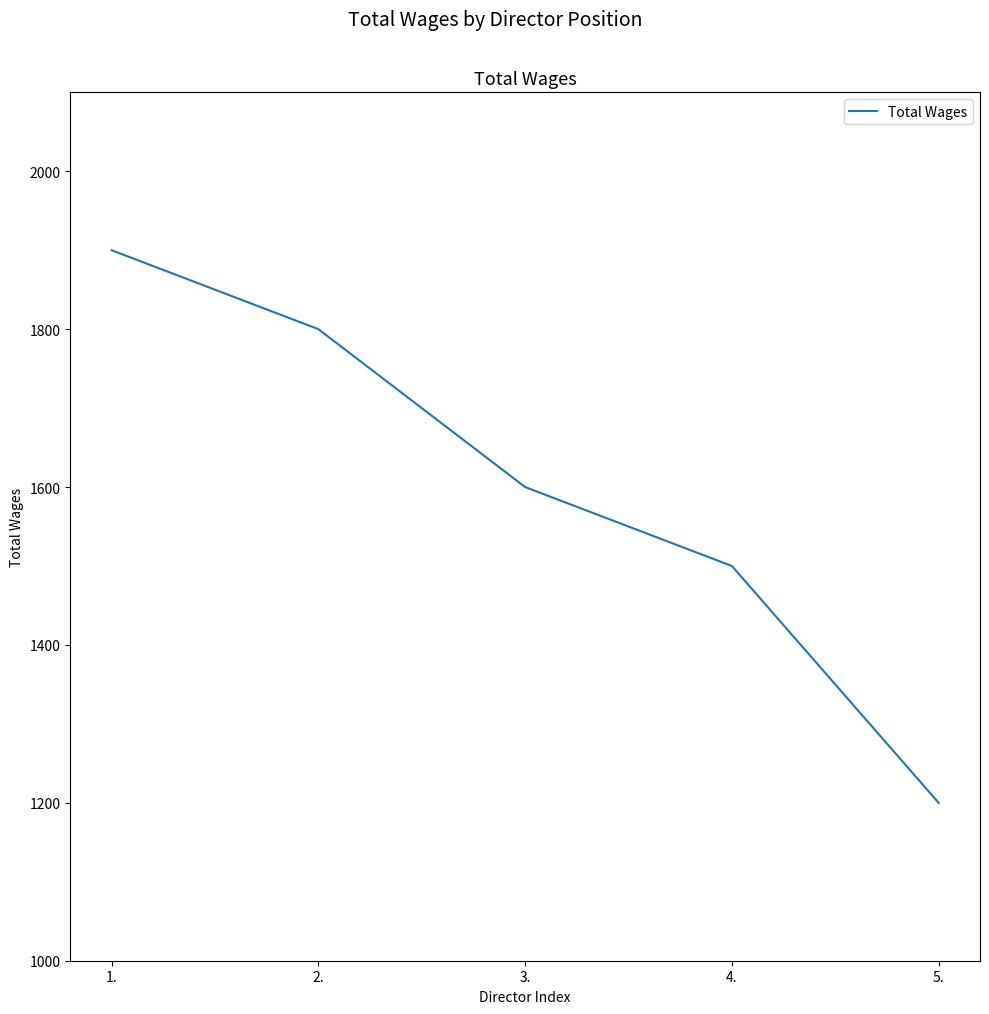

What is the change in value from 2. to 3.?

-200